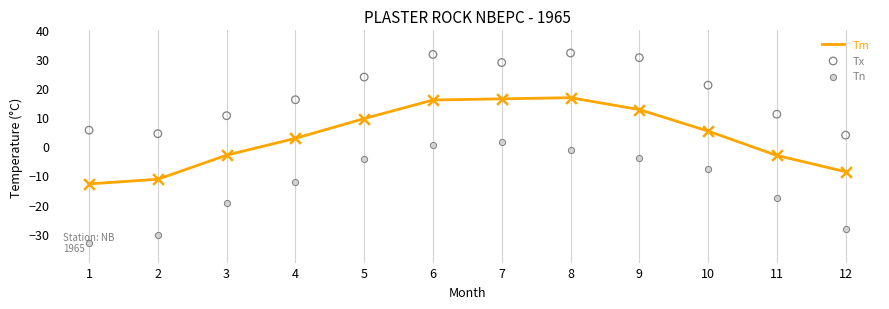

Which series has the widest spread of Y values?

Tn